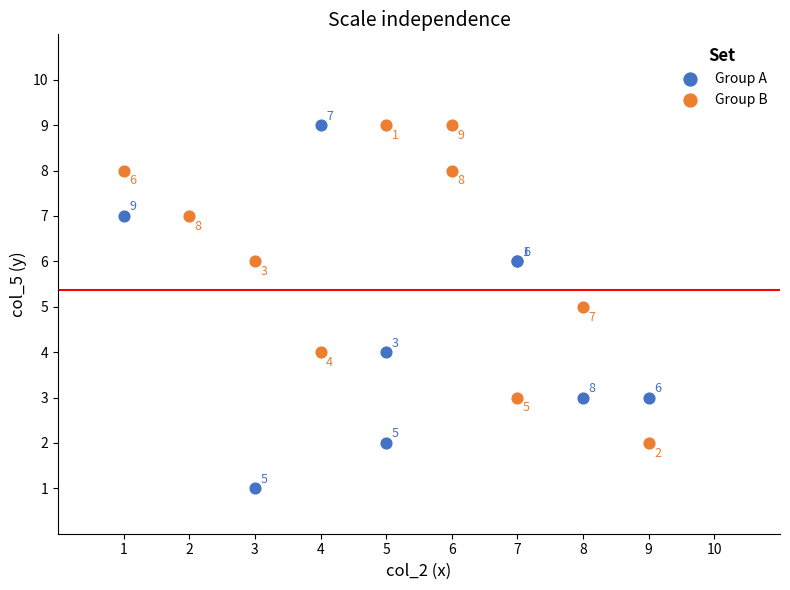

Which series reaches the minimum Y coordinate?

Group A